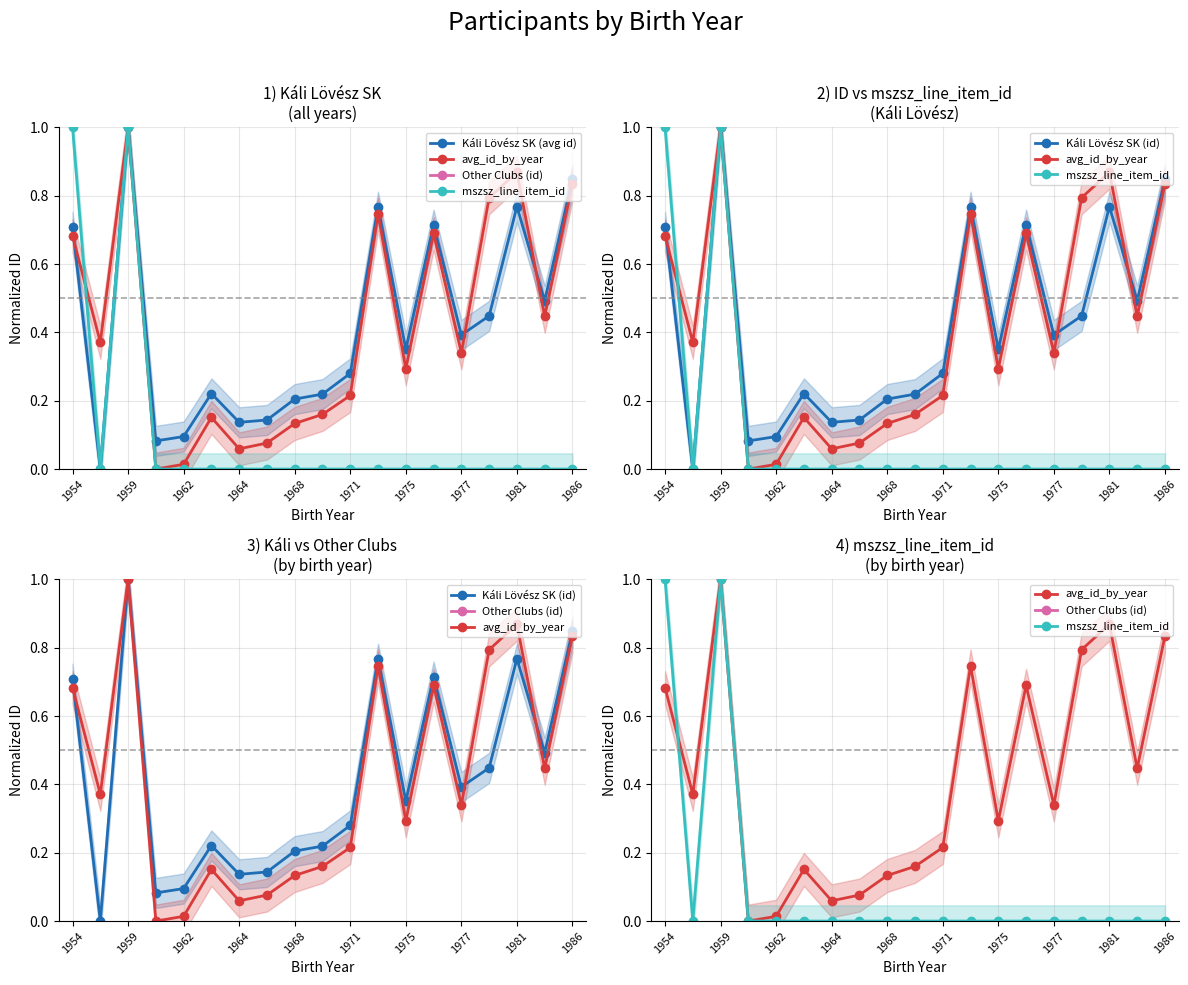

Reading left to right, list all the values displayed in this chart.

Káli Lövész SK (avg id): 0.7	0.0	1.0	0.1	0.1	0.2	0.1	0.1	0.2	0.2	0.3	0.8	0.4	0.7	0.4	0.4	0.8	0.5	0.8
avg_id_by_year: 0.7	0.4	1.0	0.0	0.0	0.2	0.1	0.1	0.1	0.2	0.2	0.7	0.3	0.7	0.3	0.8	0.9	0.4	0.8
mszsz_line_item_id: 1.0	0.0	1.0	0.0	0.0	0.0	0.0	0.0	0.0	0.0	0.0	0.0	0.0	0.0	0.0	0.0	0.0	0.0	0.0
Káli Lövész SK (id): 0.7	0.0	1.0	0.1	0.1	0.2	0.1	0.1	0.2	0.2	0.3	0.8	0.4	0.7	0.4	0.4	0.8	0.5	0.8